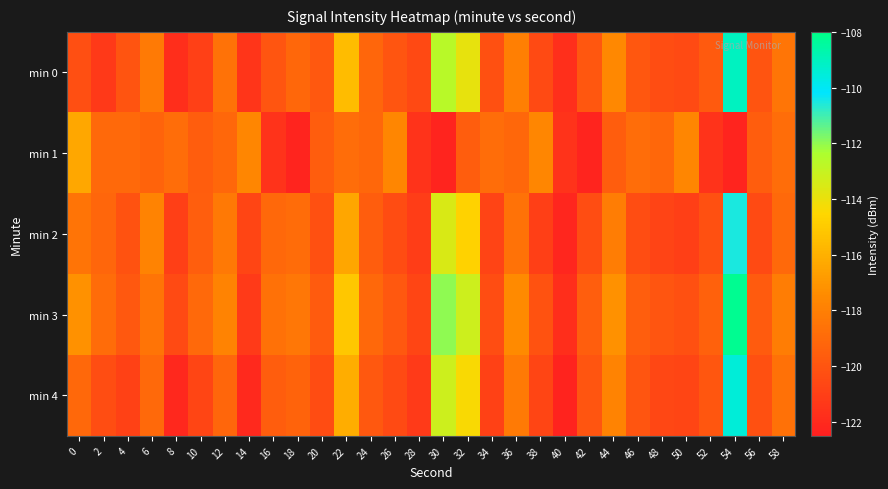

List the series in order of their peak value, highest first.

min 3, min 0, min 4, min 2, min 1